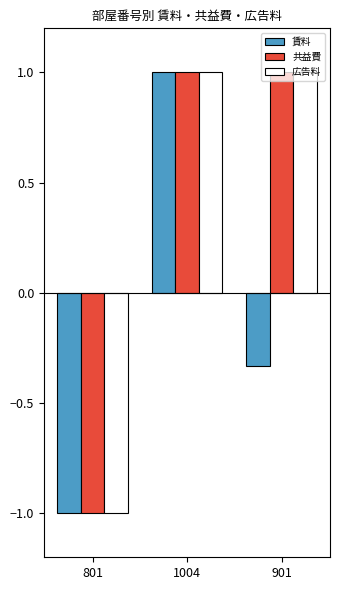

What is the value of the 共益費 bar at the 2nd from the left?

1.0